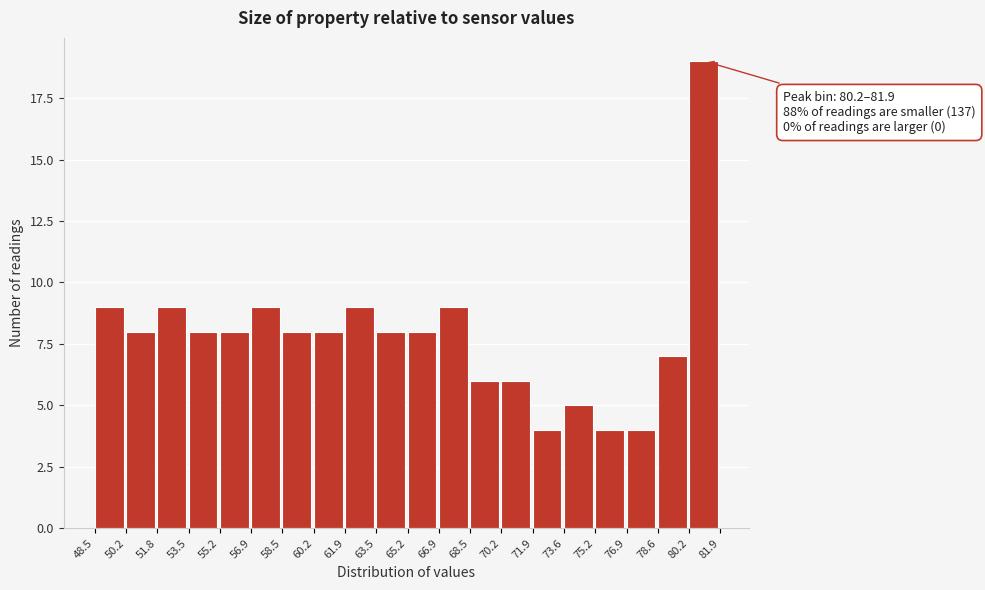

Over which range of the x-axis is the bar tallest?

80.2 to 81.9